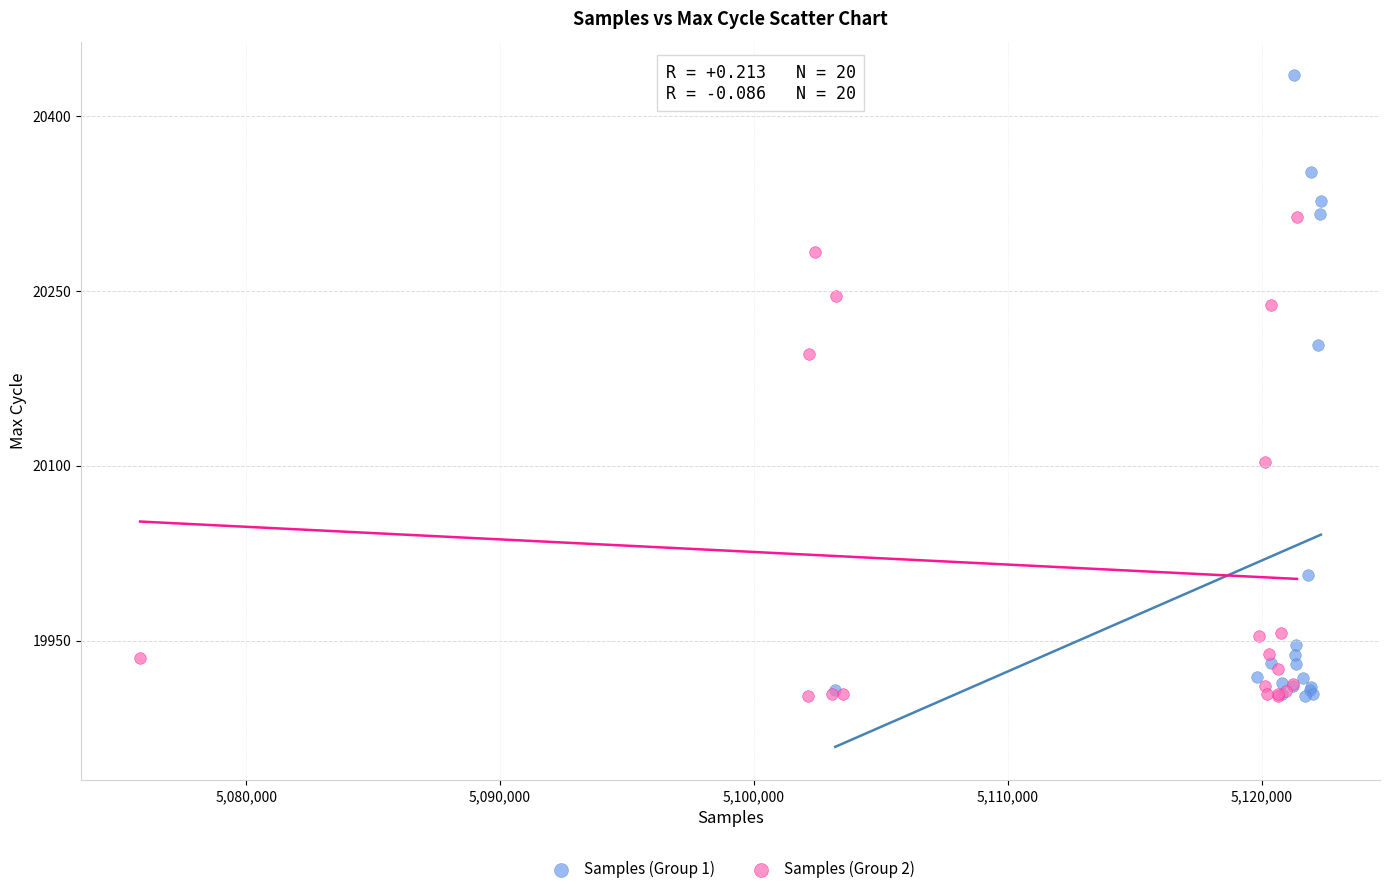

Which series contains the highest Y value?

Samples (Group 1)